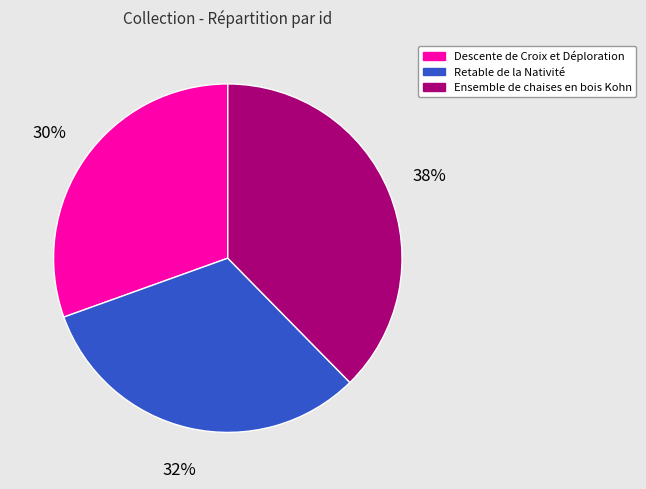

True or false: Descente de Croix et Déploration accounts for 30% of the total.

True